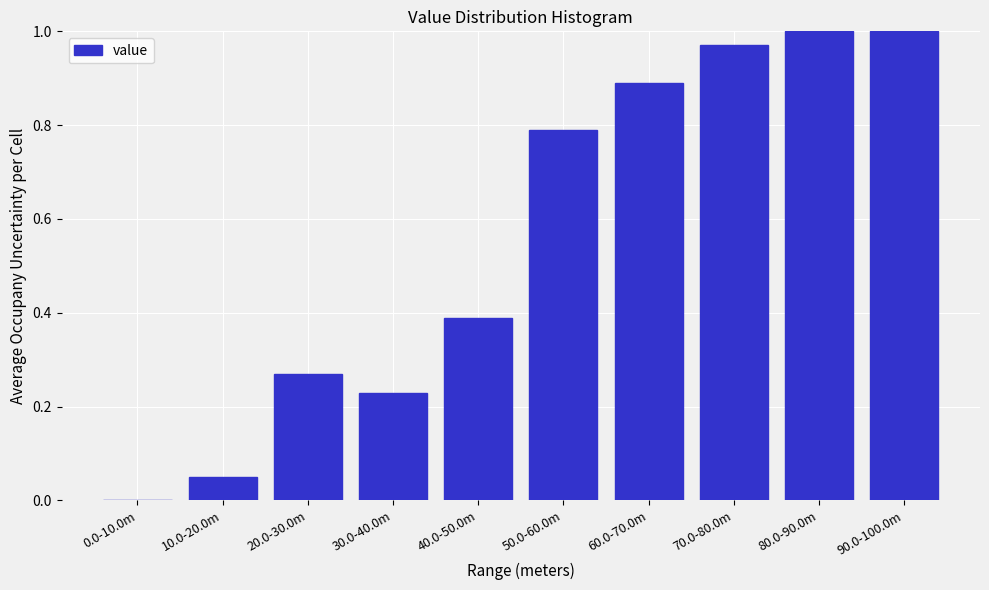

Between 30.0-40.0m and 80.0-90.0m, which is larger?

80.0-90.0m